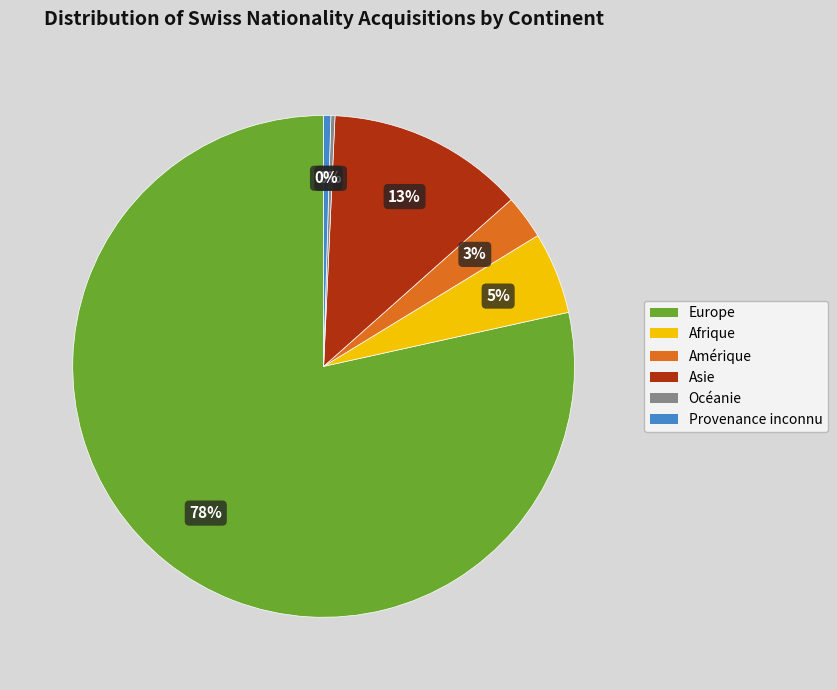

To the nearest percent, what portion does Europe represent?

78%